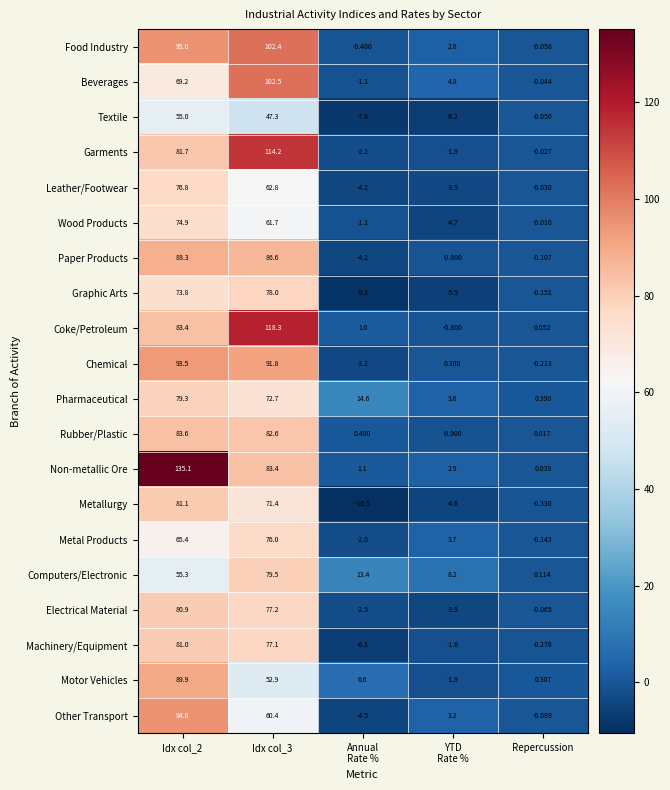

Between Idx col_3 and Repercussion, which series saw the biggest shift?

Coke/Petroleum